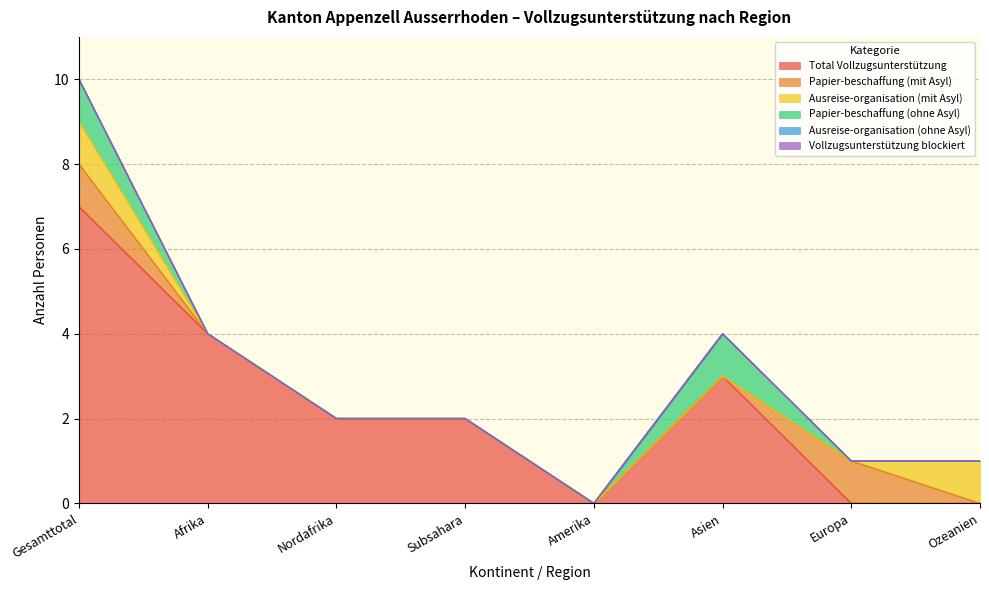

True or false: Papier-beschaffung (mit Asyl) and Vollzugsunterstützung blockiert intersect in this chart.

False